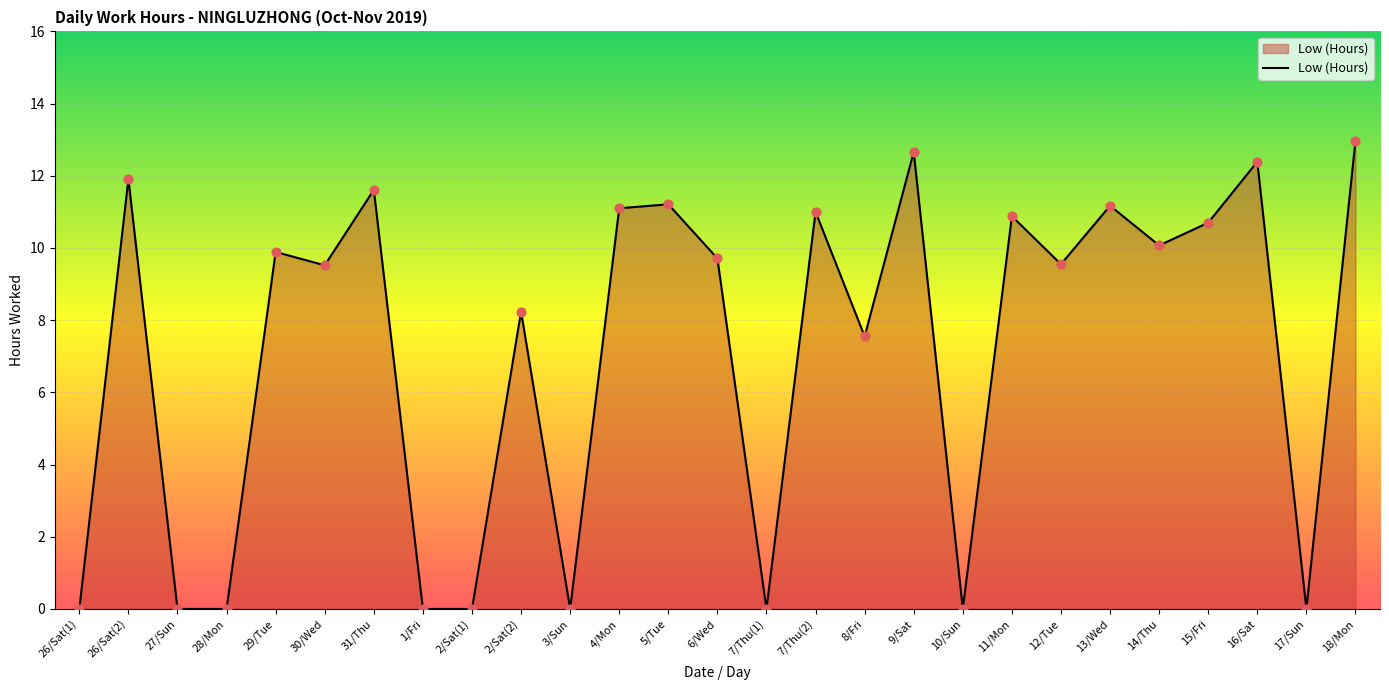

Which has a higher value, 18/Mon or 7/Thu(1)?

18/Mon